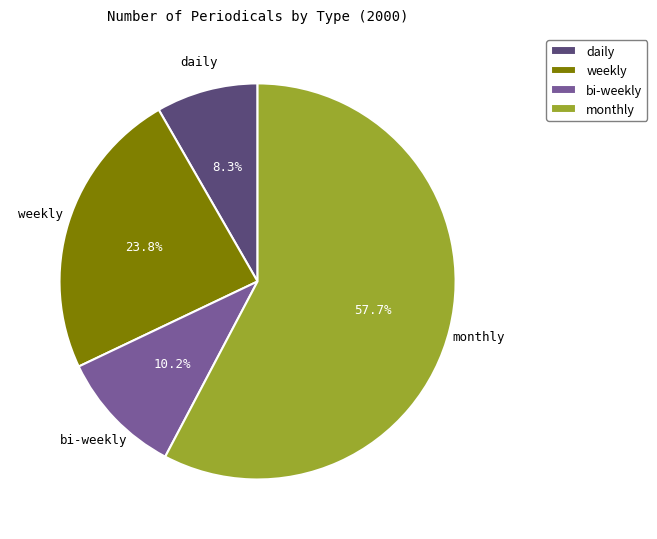

Count the number of slices in the pie.

4